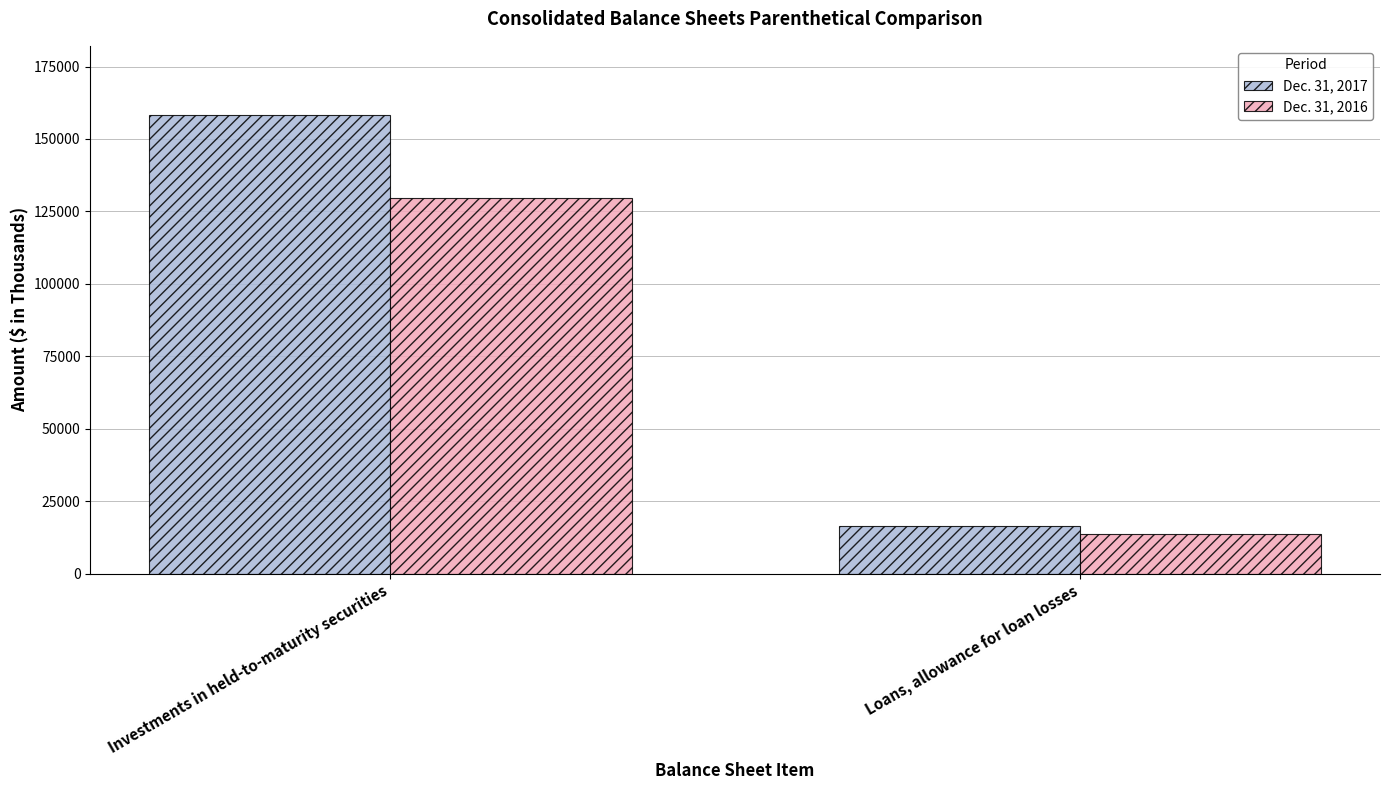

Rank the categories by Dec. 31, 2017 value from lowest to highest.

Loans, allowance for loan losses, Investments in held-to-maturity securities